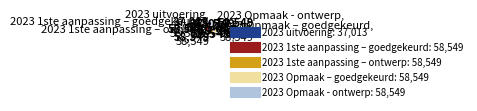

True or false: 2023 1ste aanpassing – ontwerp accounts for 22% of the total.

True